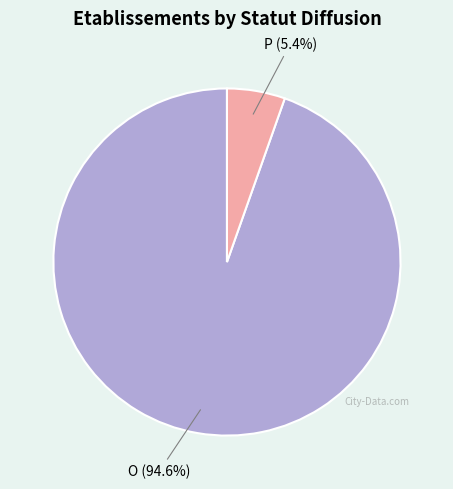

How much of the chart is everything except P?

94.6%